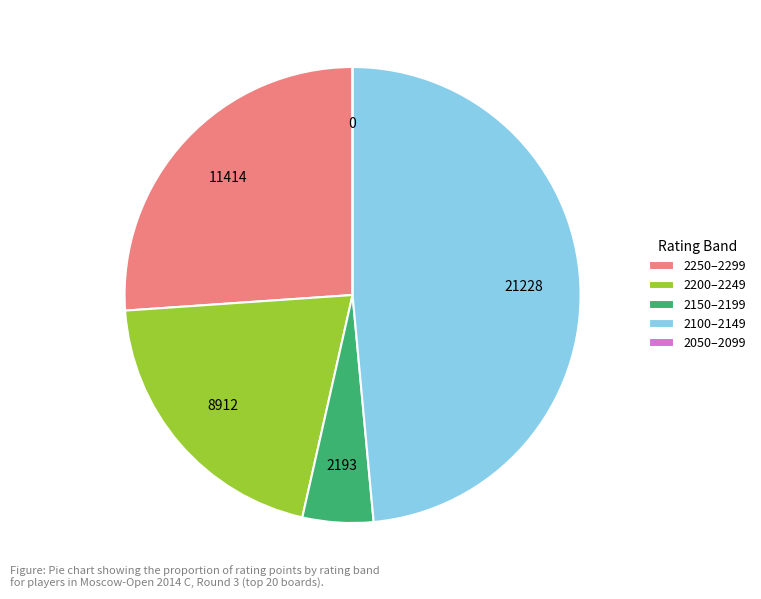

Which has a higher value, 2200–2249 or 2100–2149?

2100–2149